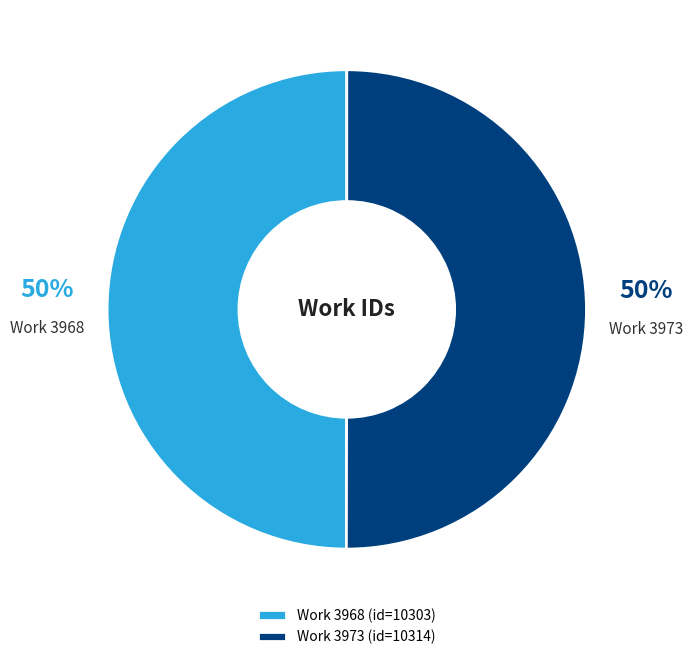

To the nearest percent, what percentage of the pie is Work 3973 (id=10314)?

50%